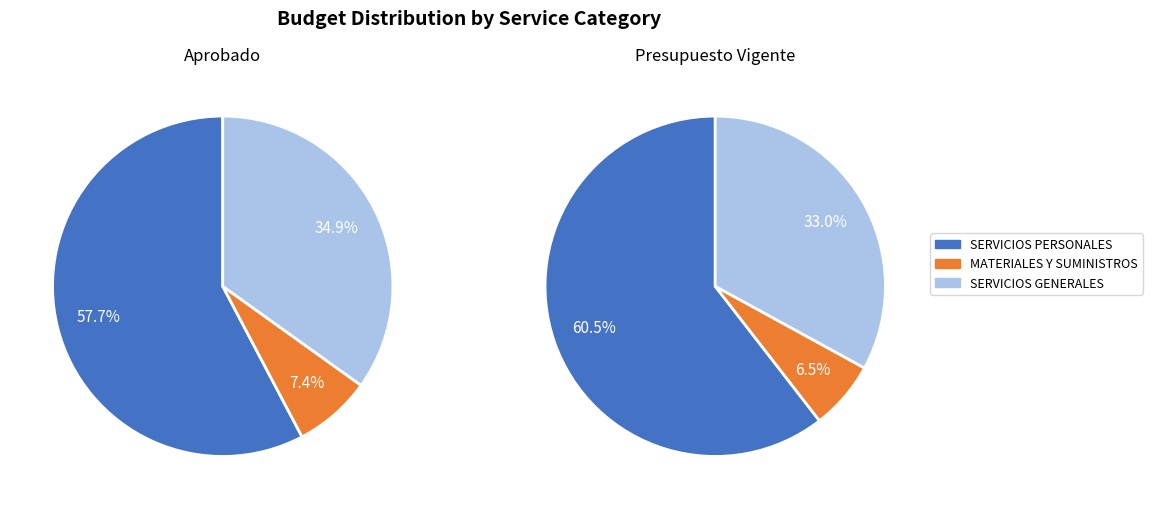

How many segments does this pie chart have?

3